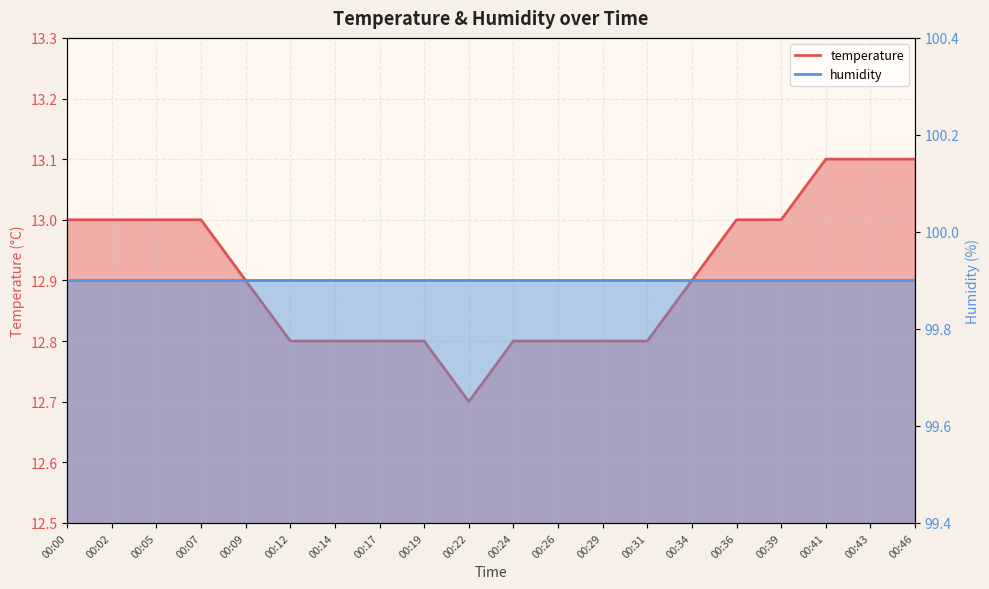

Does the chart display data point markers on the line(s)?

No